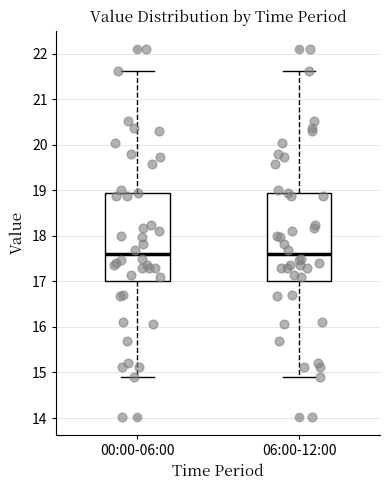

Reading left to right, transcribe this box plot: for each box, give where its median line is, the range the box spans, and where its two whiskers end, as read against the y-axis. The values are not printed on the chart, so give them approximately, as read against the axis.

00:00-06:00: median 17.6, box 17.0 to 18.9, whiskers 14.9 to 21.6
06:00-12:00: median 17.6, box 17.0 to 18.9, whiskers 14.9 to 21.6